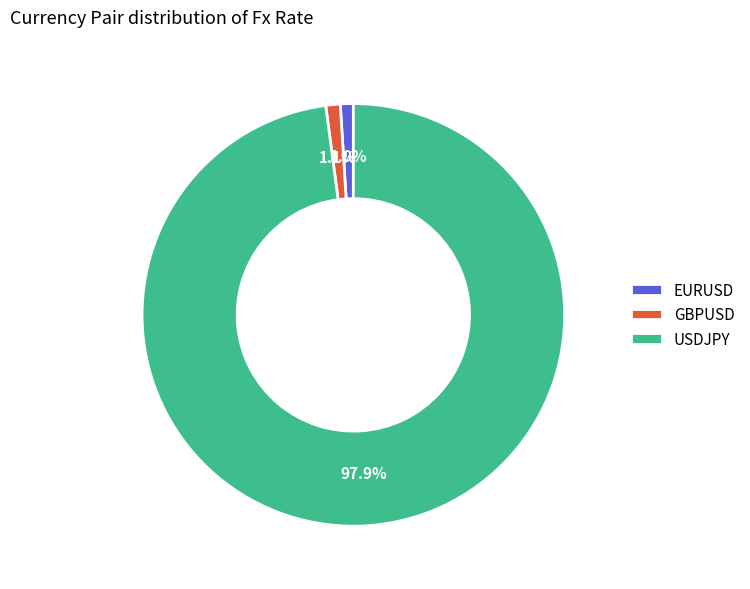

Which slice represents more than half of the pie?

USDJPY